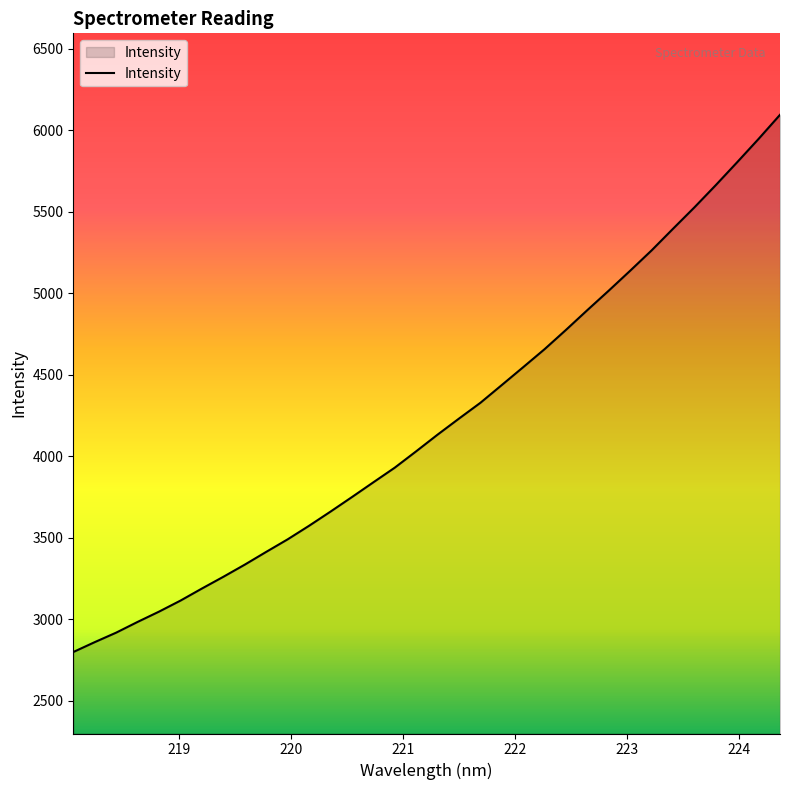

What is the minimum value shown in the chart?

2798.0